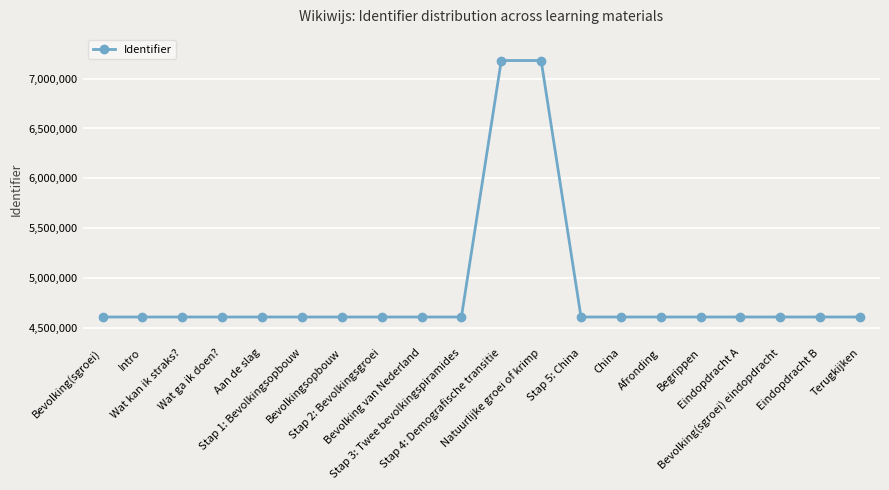

What is the maximum value shown in the chart?

7181532